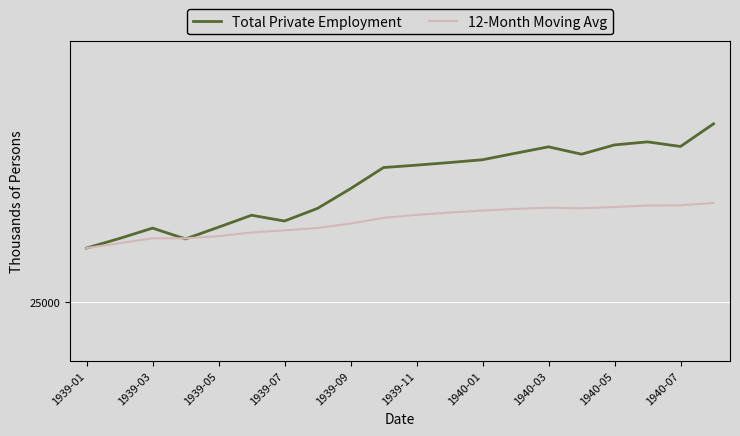

True or false: 12-Month Moving Avg and Total Private Employment cross at least once.

True